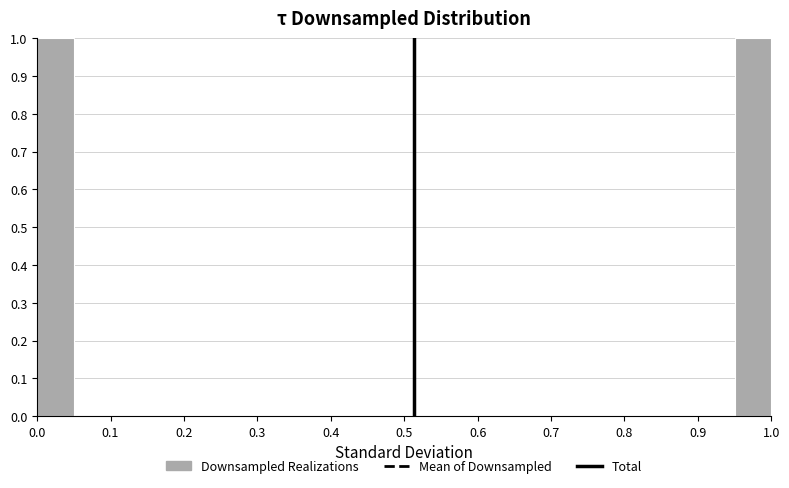

Reading left to right, list every bar in this chart as the range it spans on the x-axis followed by its height. The values are not printed on the chart, so give them approximately, as read against the axis.

0.00 to 0.05: 1
0.05 to 0.10: 0
0.10 to 0.15: 0
0.15 to 0.20: 0
0.20 to 0.25: 0
0.25 to 0.30: 0
0.30 to 0.35: 0
0.35 to 0.40: 0
0.40 to 0.45: 0
0.45 to 0.50: 0
0.50 to 0.55: 0
0.55 to 0.60: 0
0.60 to 0.65: 0
0.65 to 0.70: 0
0.70 to 0.75: 0
0.75 to 0.80: 0
0.80 to 0.85: 0
0.85 to 0.90: 0
0.90 to 0.95: 0
0.95 to 1.00: 1